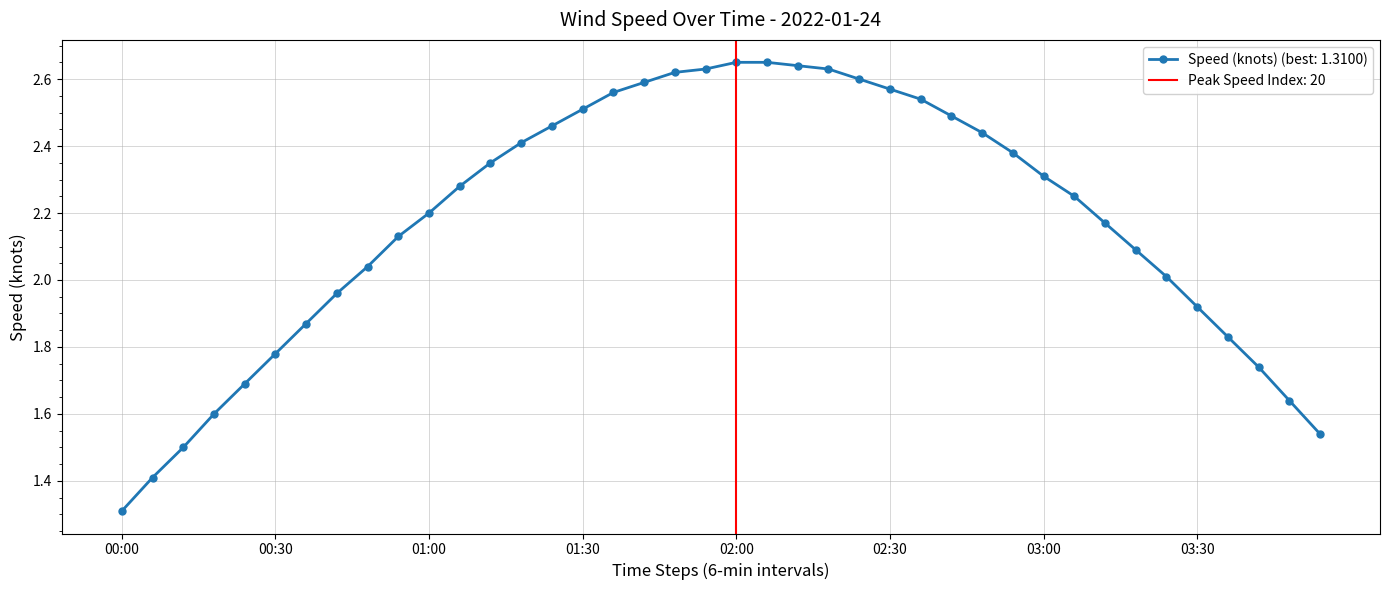

What is the difference between the second highest and minimum values?

1.3